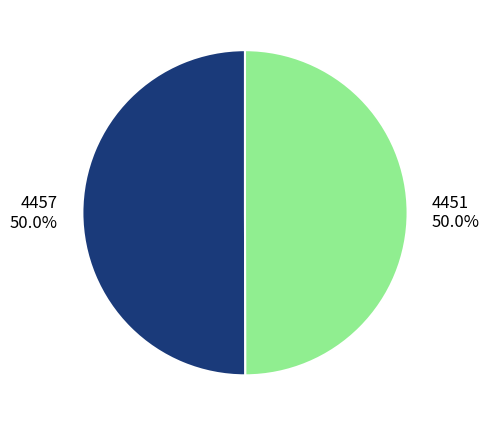

What is the total percentage of 4457 50.0% and 4451 50.0%?

100.0%